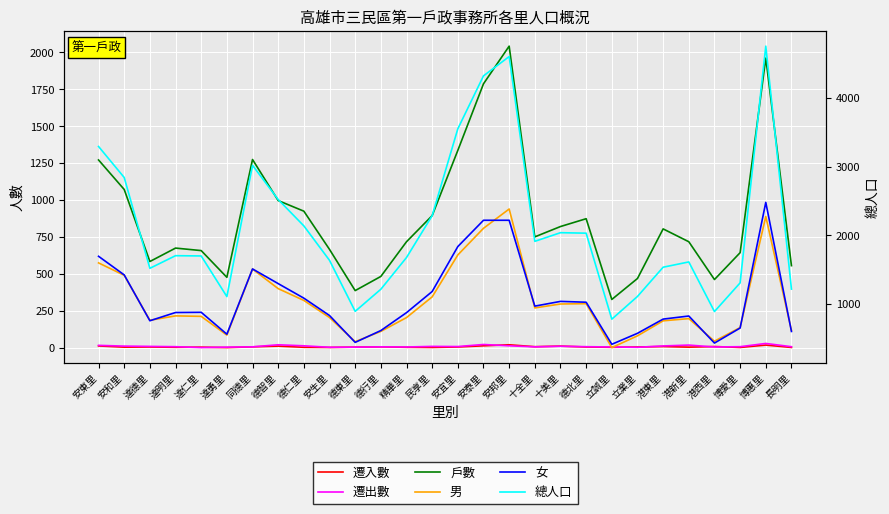

Reading right to left, transcribe all the data shown in this chart.

遷入數: 2	18	2	8	4	8	5	3	5	11	7	20	13	5	2	3	6	4	2	3	11	6	1	4	3	5	4	12
遷出數: 7	29	7	5	18	12	3	5	7	10	6	13	22	8	9	5	6	4	3	13	20	6	4	1	7	9	11	16
戶數: 556	1962	644	462	718	805	469	327	874	821	751	2043	1788	1337	895	718	483	387	666	925	997	1275	477	658	675	584	1072	1272
男: 617	2276	658	459	788	756	537	366	1006	1001	944	2385	2104	1716	1105	803	602	452	804	1053	1225	1510	548	821	828	764	1419	1600
女: 601	2482	651	432	826	781	574	414	1027	1039	970	2221	2221	1838	1183	875	614	442	833	1086	1298	1512	561	880	877	757	1425	1696
總人口: 1218	4758	1309	891	1614	1537	1111	780	2033	2040	1914	4606	4325	3554	2288	1678	1216	894	1637	2139	2523	3022	1109	1701	1705	1521	2844	3296